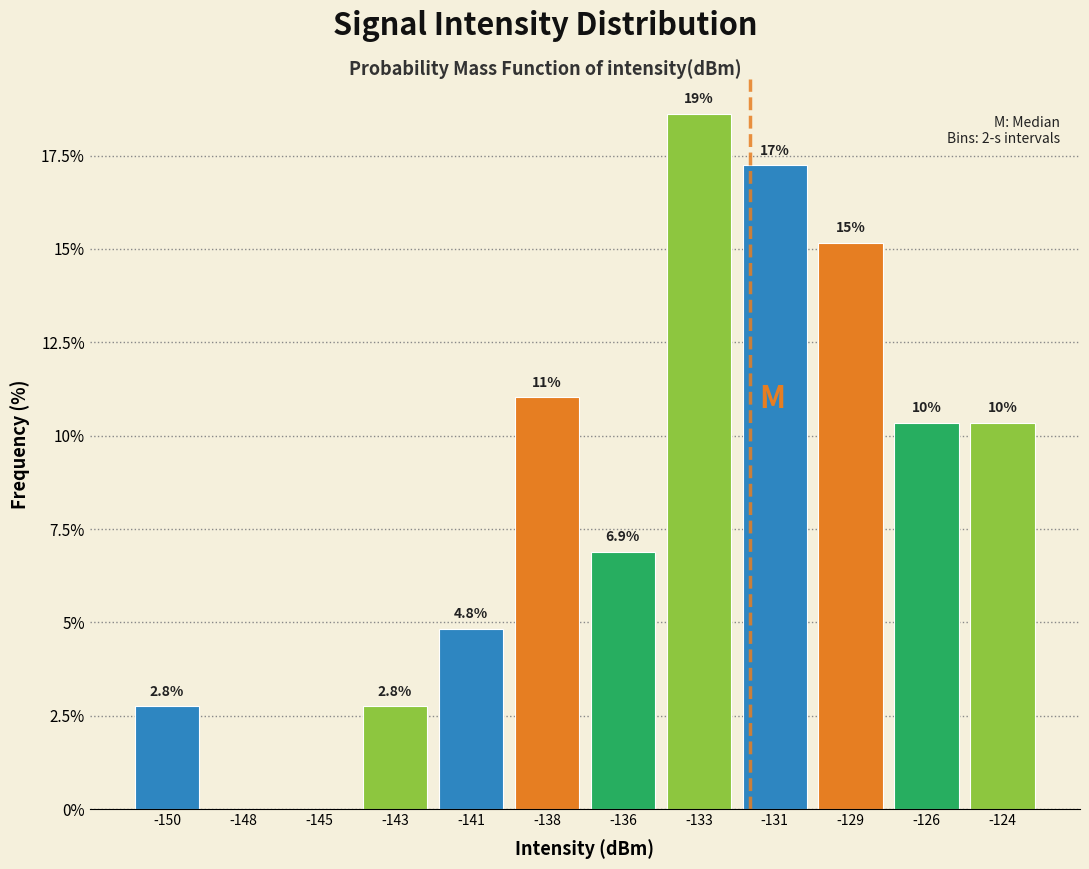

Reading left to right, extract all data points from this chart.

-150=2.8	-148=0.0	-145=0.0	-143=2.8	-141=4.8	-138=11.0	-136=6.9	-133=18.6	-131=17.2	-129=15.2	-126=10.3	-124=10.3